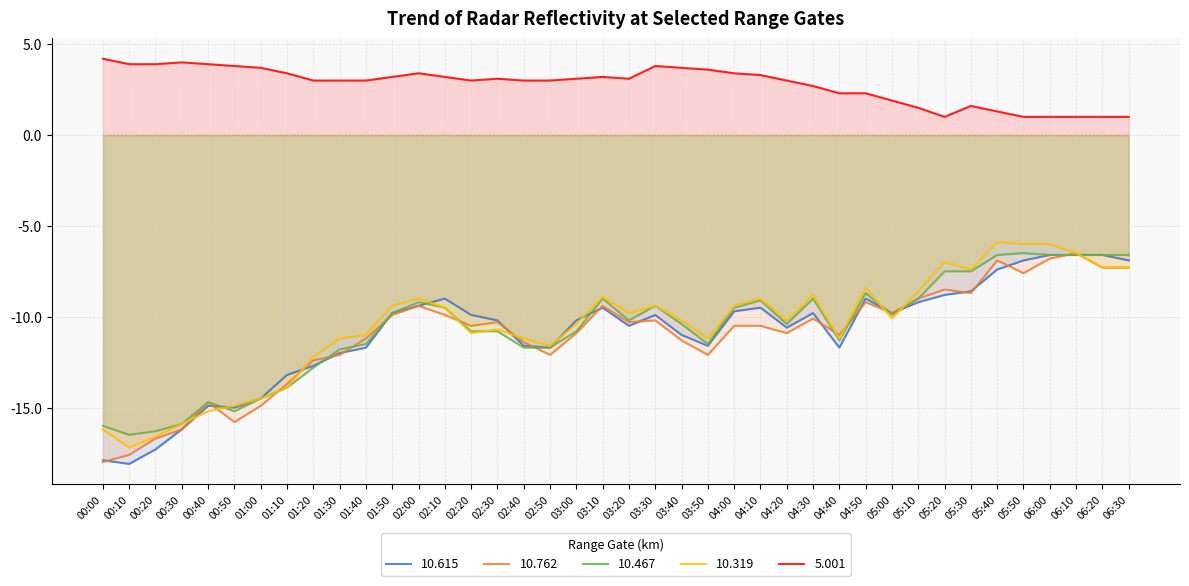

The value of 10.615 at 01:20 is -12.7. True or false?

True